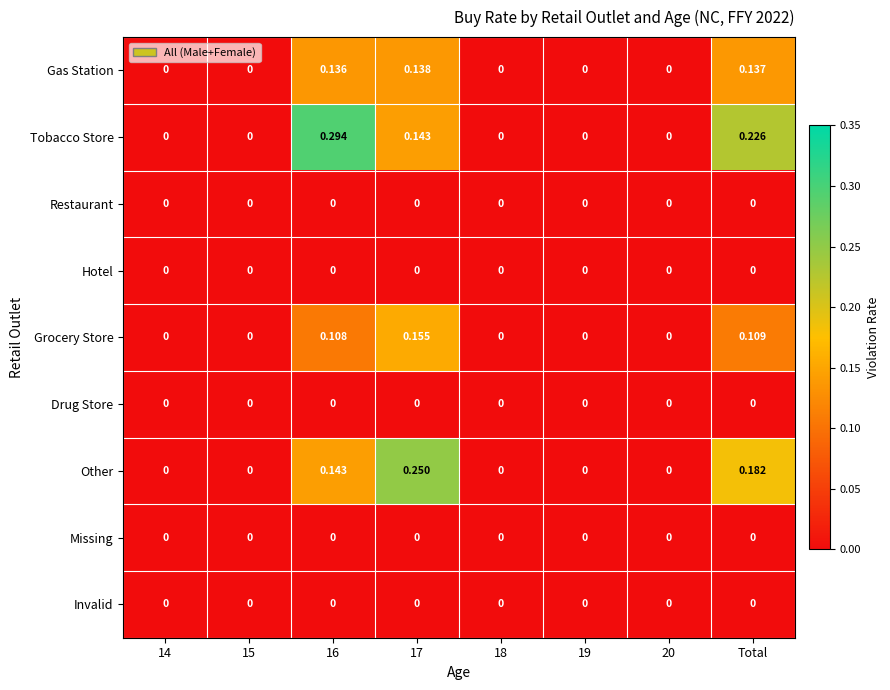

Which series has the widest spread of values?

Tobacco Store